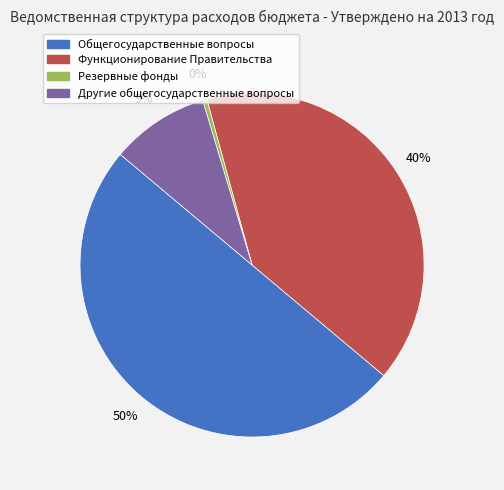

Is it true that Другие общегосударственные вопросы is 9% of the pie?

True